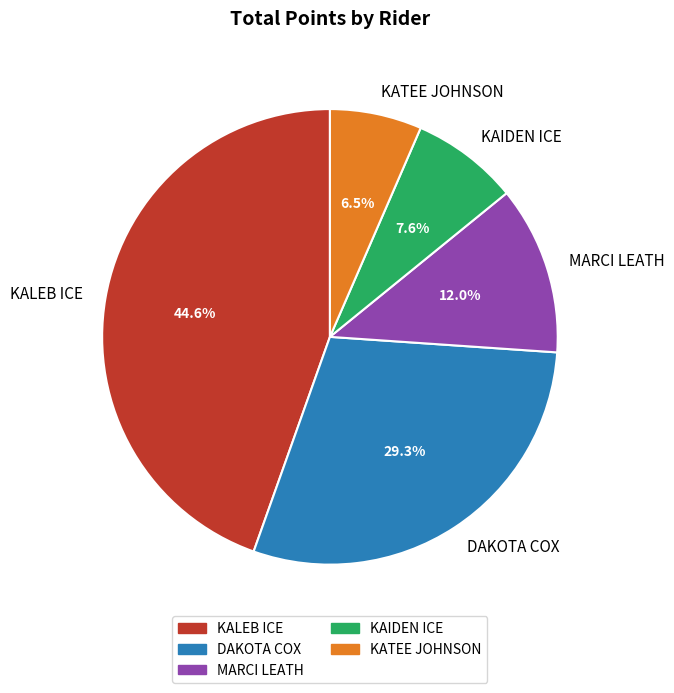

Does DAKOTA COX represent more than half of the total?

No